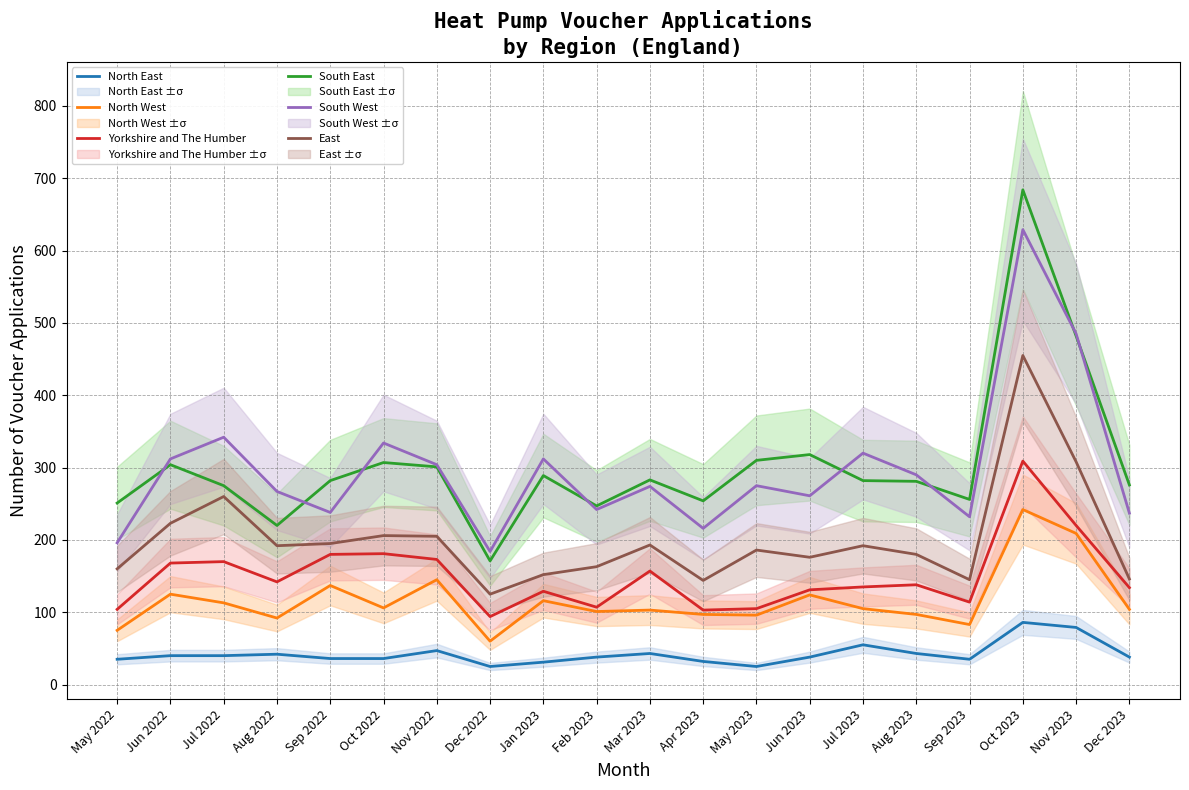

Which label corresponds to the smallest value in the chart?

Dec 2022